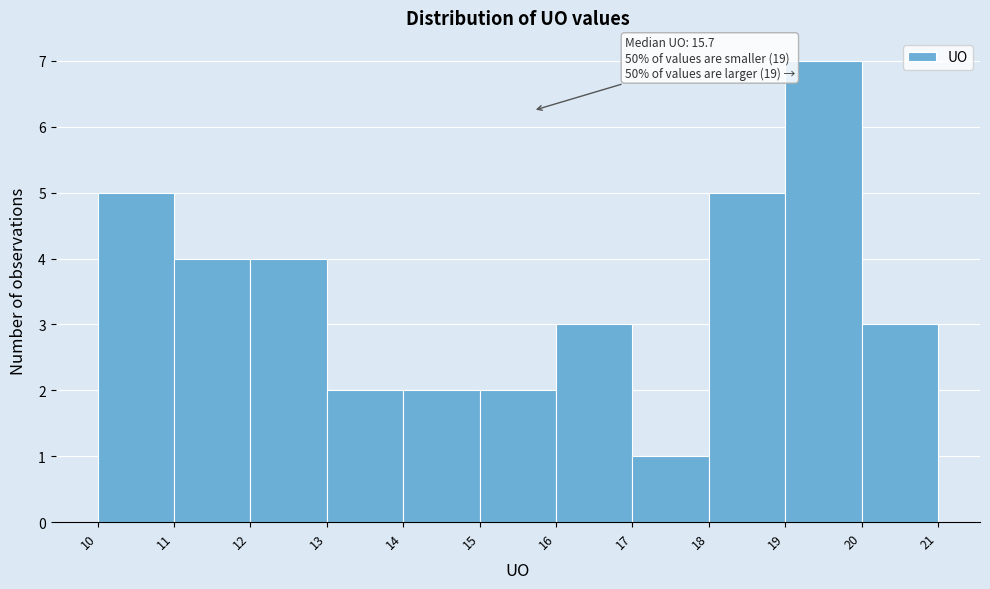

Over which range of the x-axis is the bar tallest?

19 to 20